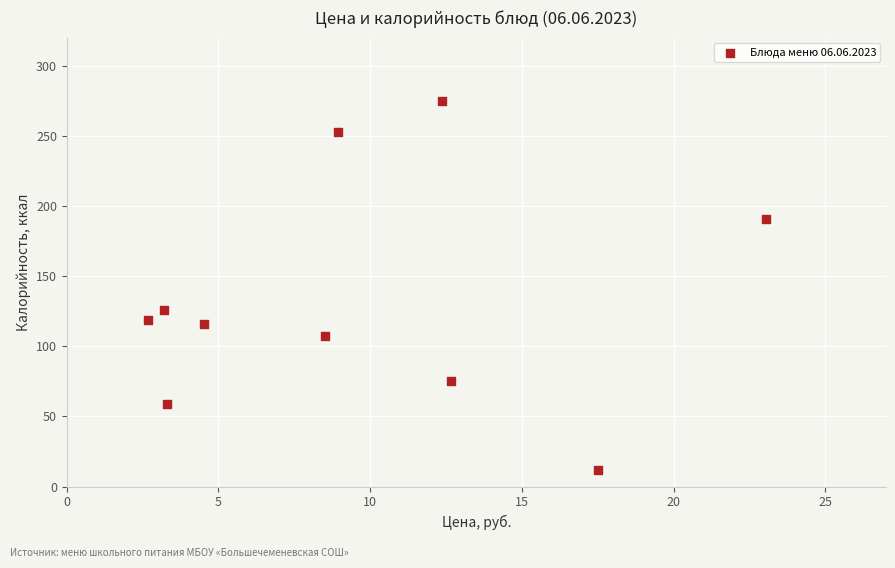

What Y value in the scatter plot is closest to 143?

126